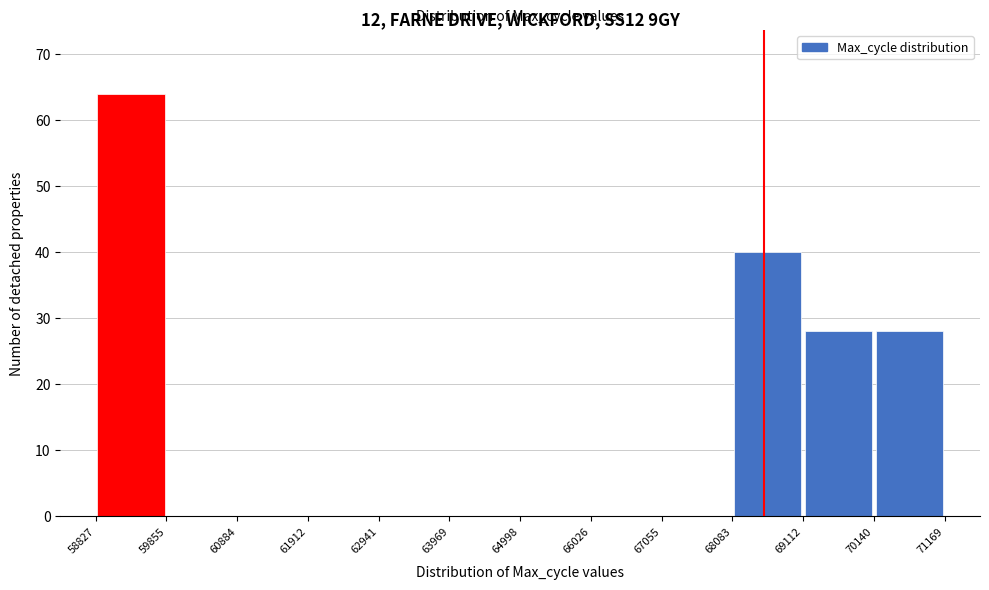

What is the height of the bar covering 68083 to 69112 on the x-axis? The values are not printed on the chart, so give them approximately, as read against the axis.

40